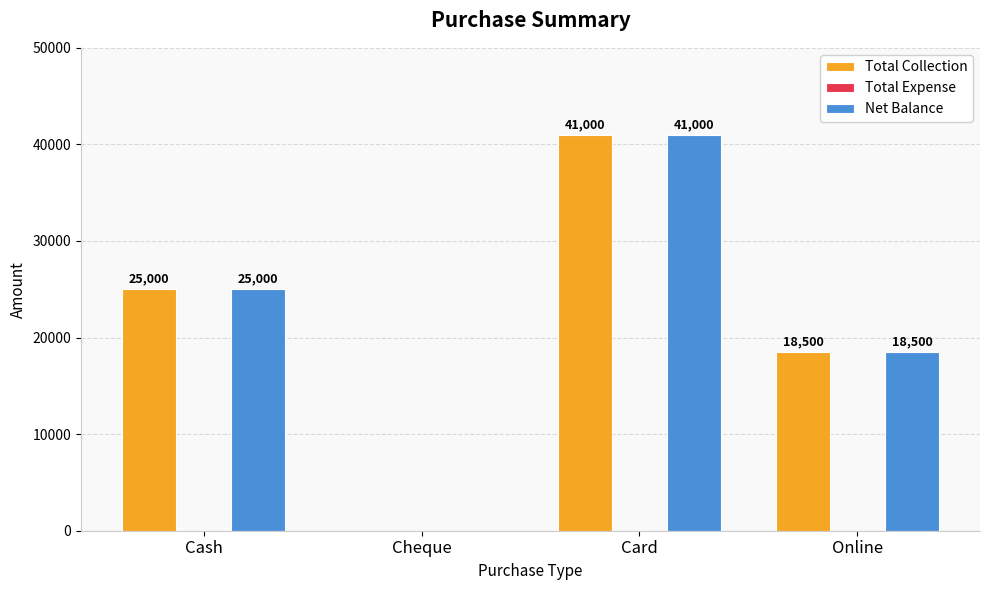

How many groups of bars are there?

4